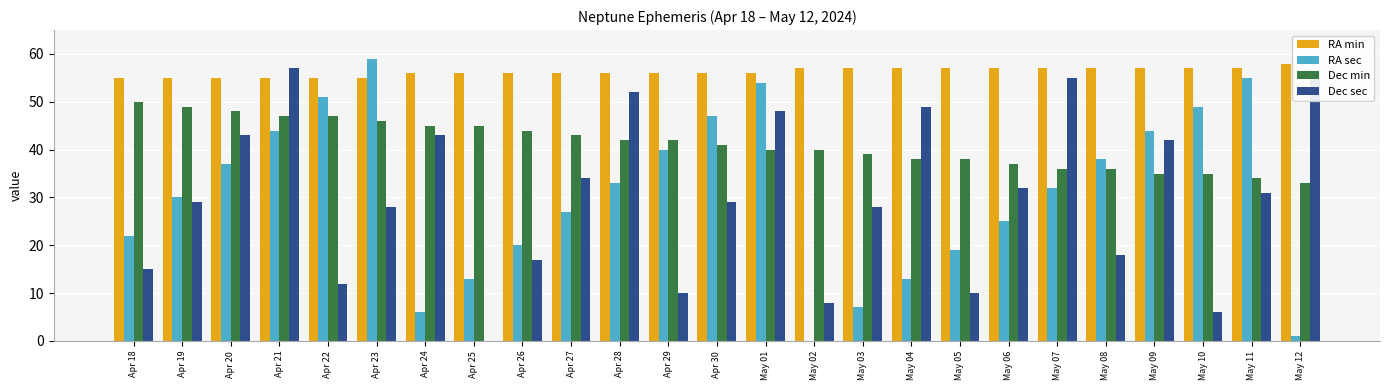

At which category does the chart reach its peak across all series?

Apr 23